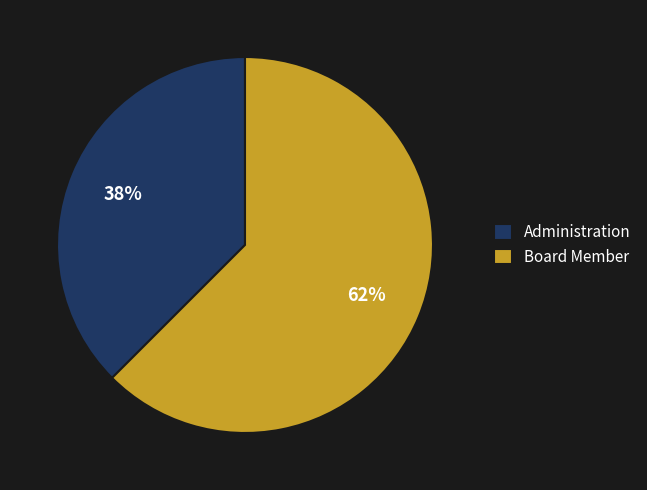

True or false: Board Member accounts for 62% of the total.

True